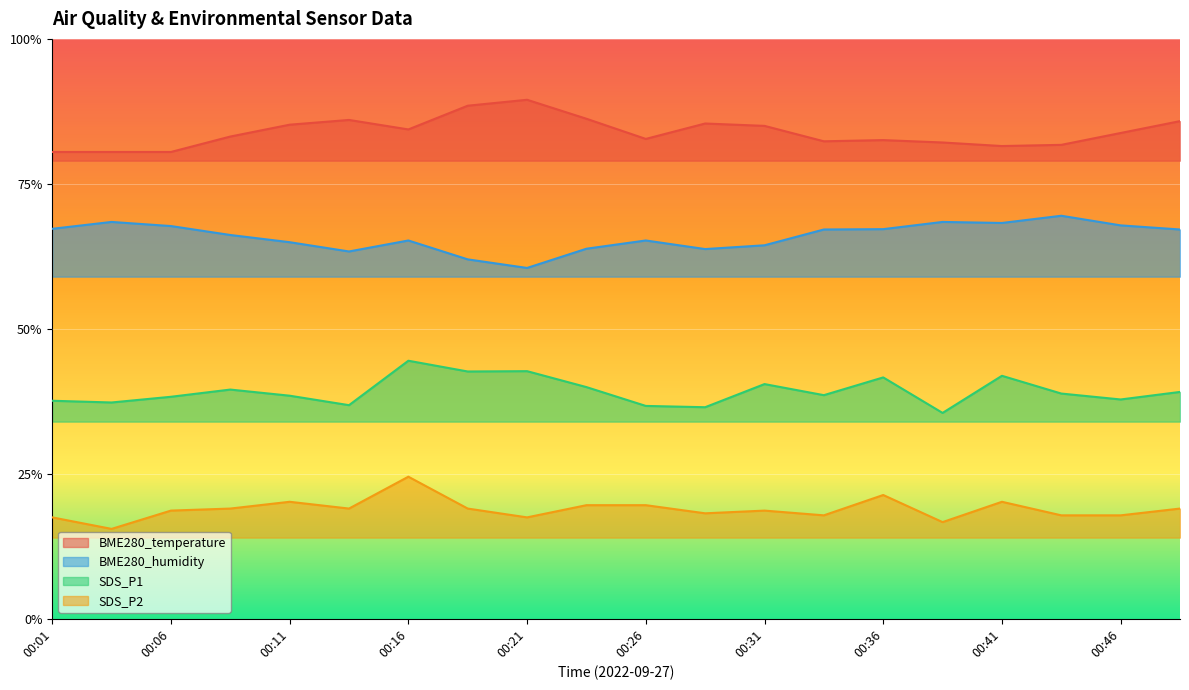

Where is the first local maximum for BME280_humidity?

00:04